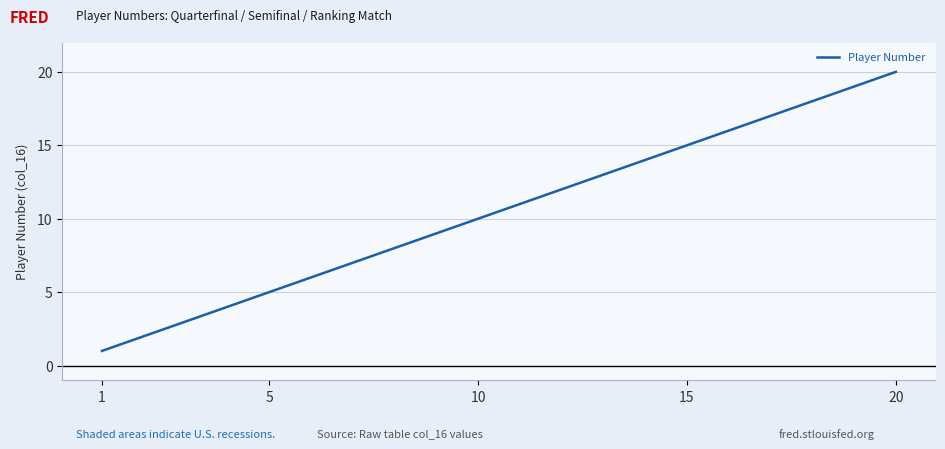

What is the difference between the maximum and minimum values?

19